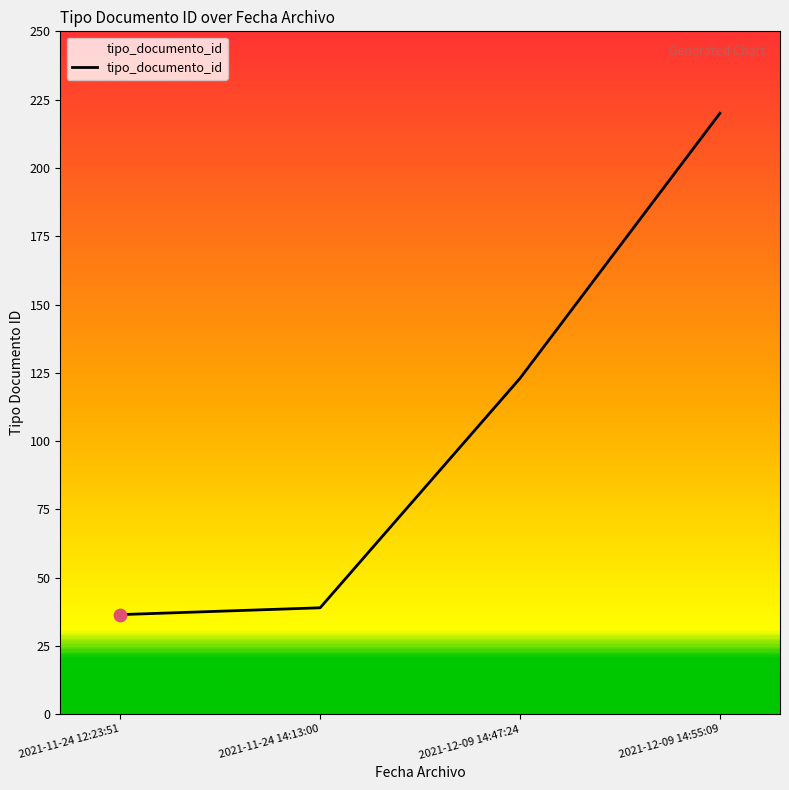

What is the change in value from 2021-11-24 12:23:51 to 2021-11-24 14:13:00?

+2.5